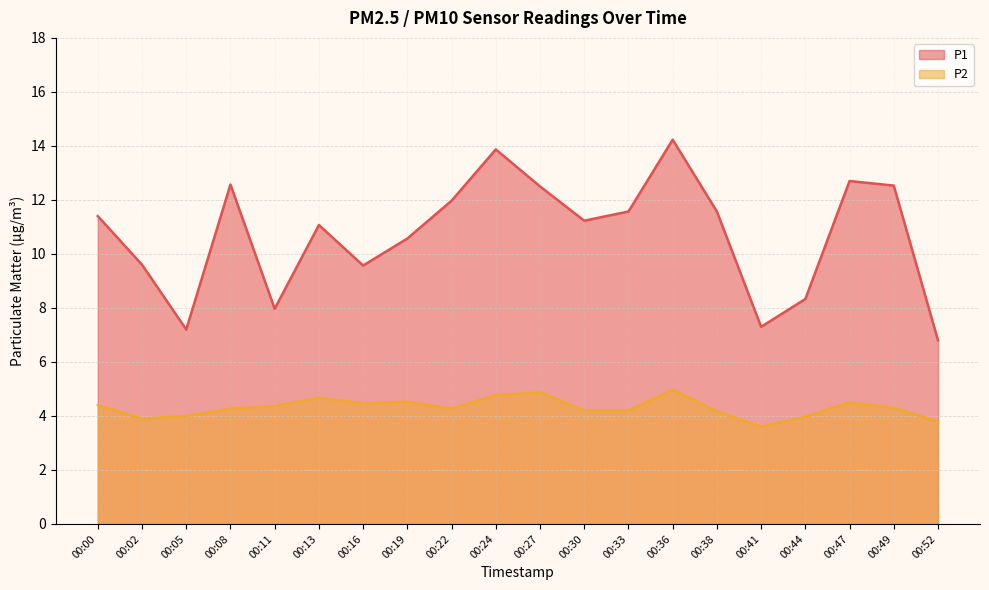

Reading left to right, list all the values displayed in this chart.

P1: 00:00=11.4	00:02=9.6	00:05=7.2	00:08=12.6	00:11=8.0	00:13=11.1	00:16=9.6	00:19=10.6	00:22=12.0	00:24=13.9	00:27=12.5	00:30=11.2	00:33=11.6	00:36=14.2	00:38=11.6	00:41=7.3	00:44=8.3	00:47=12.7	00:49=12.5	00:52=6.8
P2: 00:00=4.4	00:02=3.9	00:05=4.0	00:08=4.3	00:11=4.4	00:13=4.7	00:16=4.5	00:19=4.5	00:22=4.3	00:24=4.8	00:27=4.9	00:30=4.2	00:33=4.2	00:36=5.0	00:38=4.2	00:41=3.6	00:44=4.0	00:47=4.5	00:49=4.3	00:52=3.8